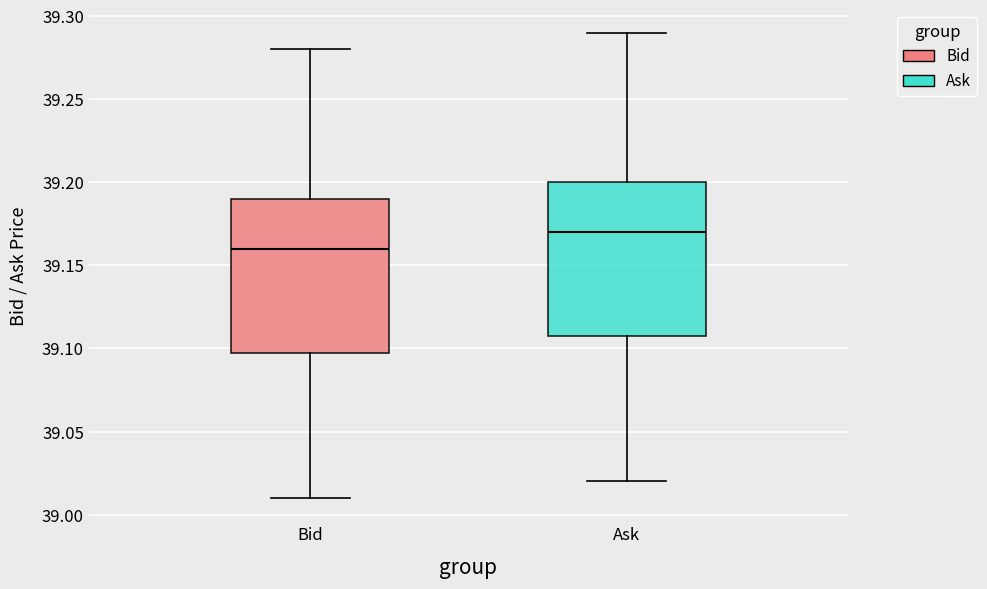

Where does the lower whisker of the box for Bid end on the y-axis? The values are not printed on the chart, so give them approximately, as read against the axis.

39.01